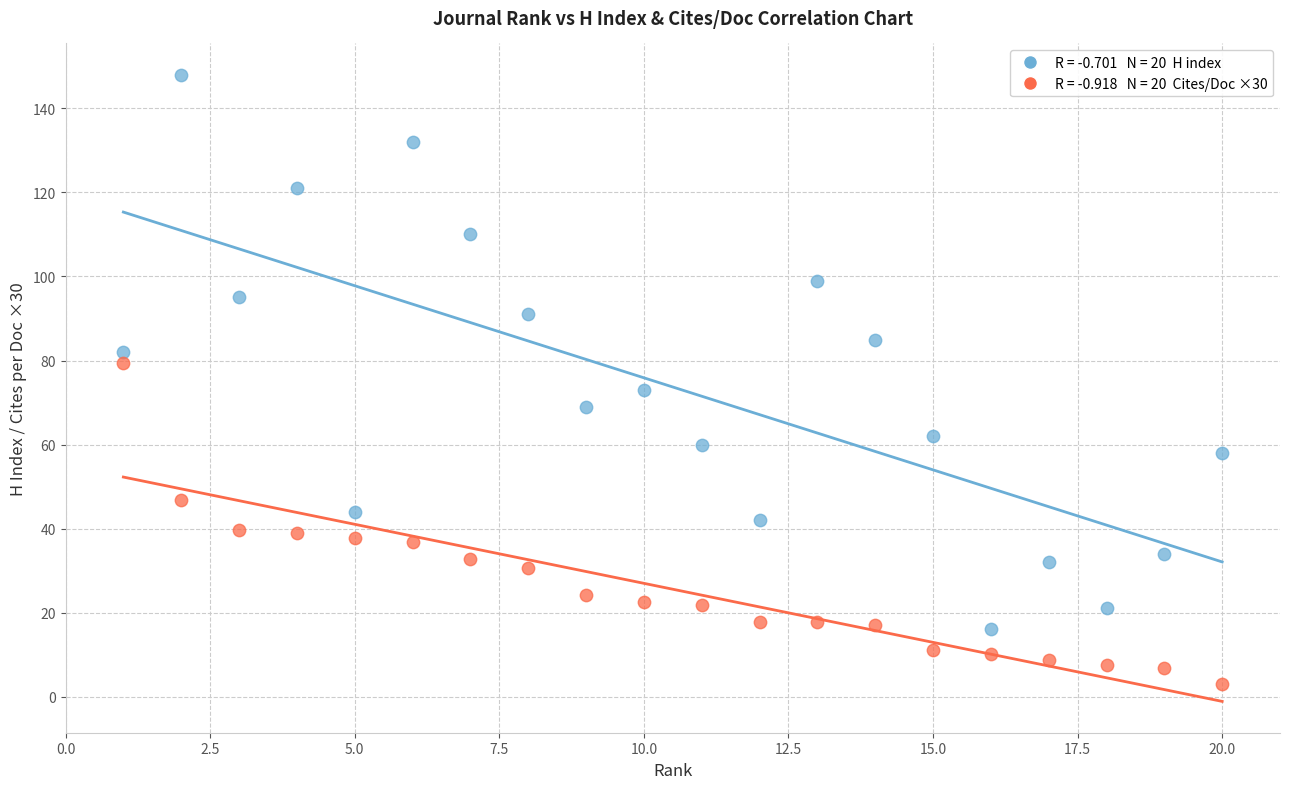

Across all data points, what is the range of Y values (max minus min)?

145.0